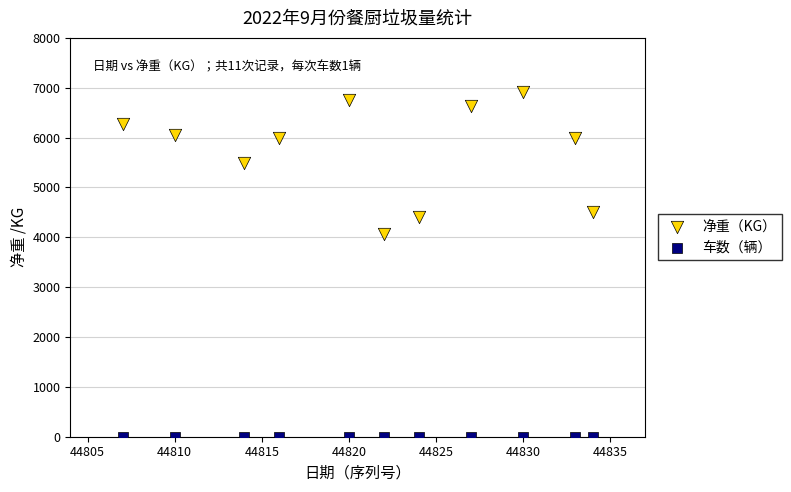

Which series contains the highest Y value?

净重（KG）